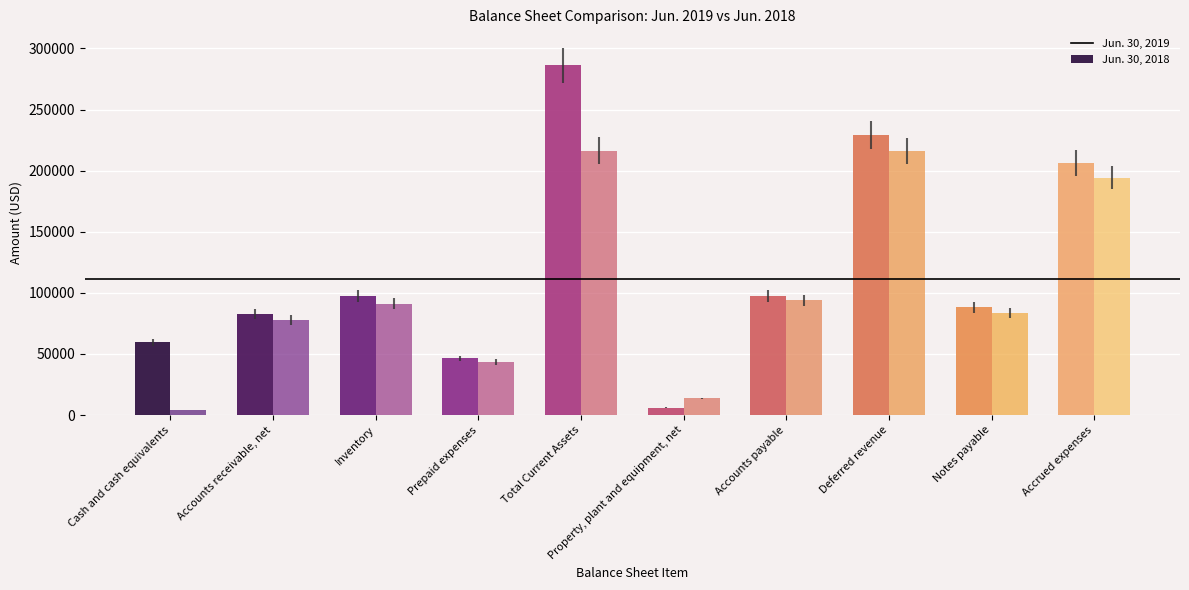

Which category has the highest value in the Jun. 30, 2019 series?

Total Current Assets